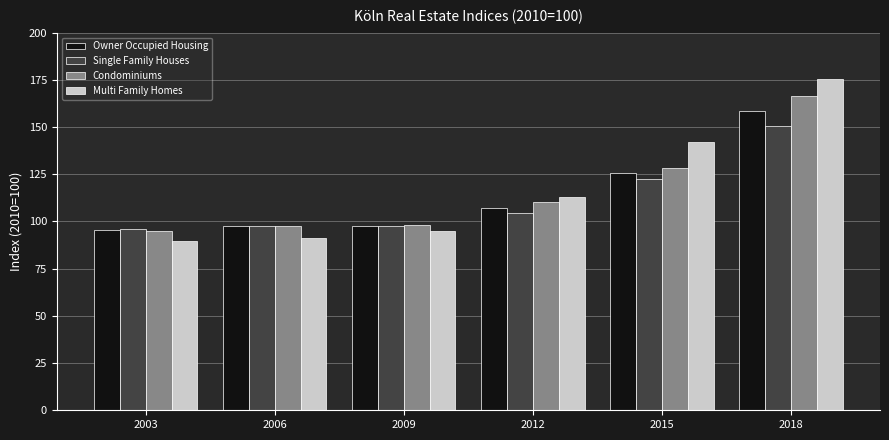

Is it true that Condominiums equals 98.0 at 2009?

True